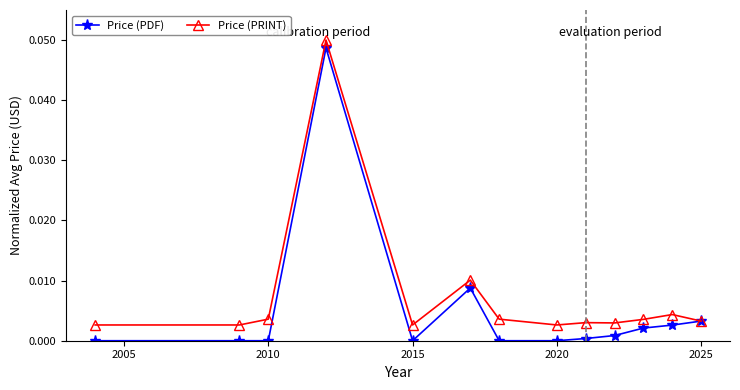

At how many categories does at least one series exceed 0?

13